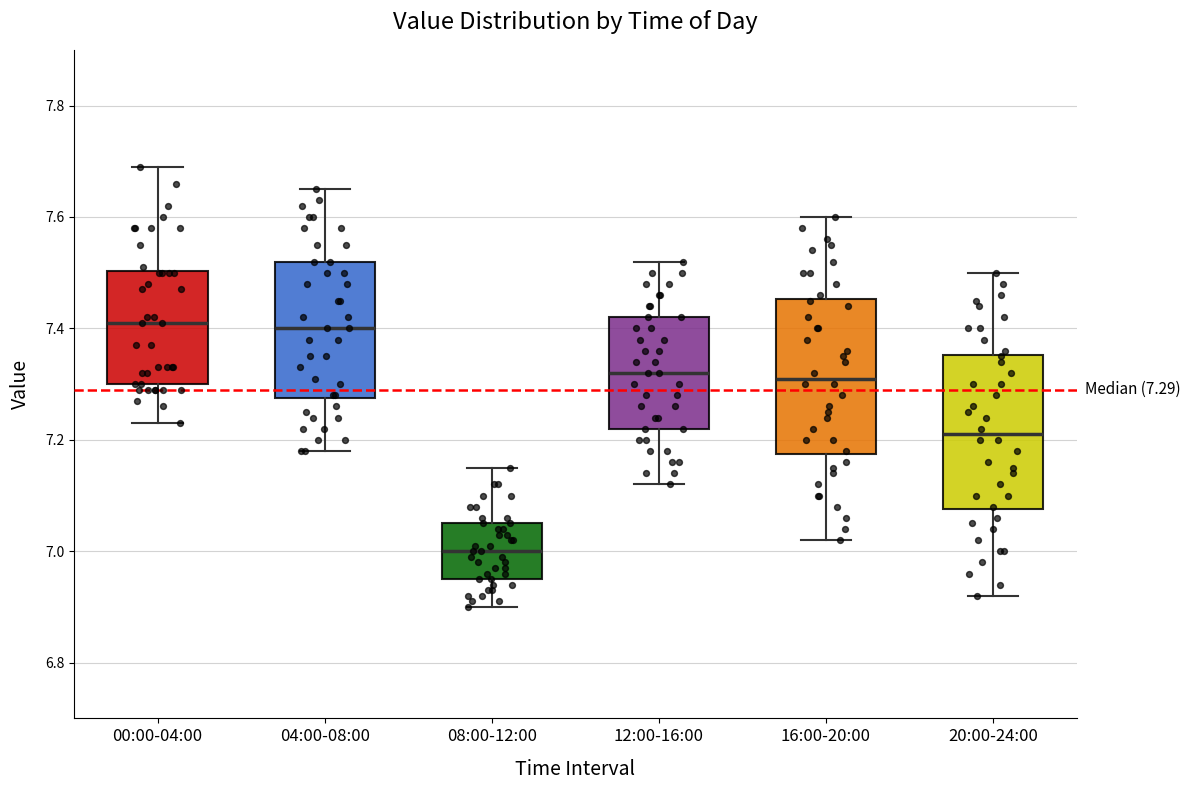

Which box's median line is the lowest?

08:00-12:00